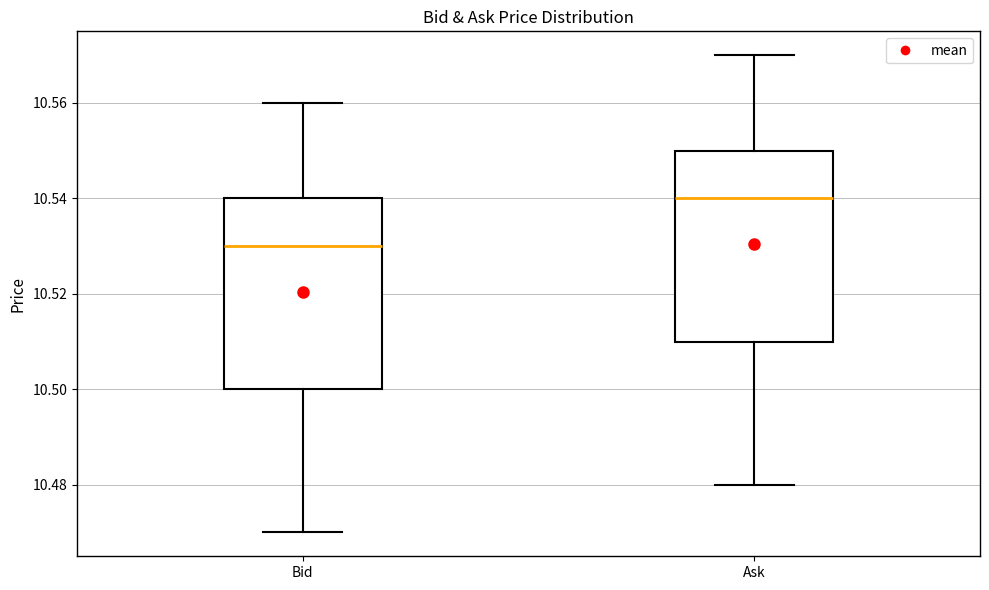

Reading left to right, read every box against the y-axis: the position of its median line, the range the box covers, and the ends of its whiskers. The values are not printed on the chart, so give them approximately, as read against the axis.

Bid: median 10.53, box 10.50 to 10.54, whiskers 10.47 to 10.56
Ask: median 10.54, box 10.51 to 10.55, whiskers 10.48 to 10.57